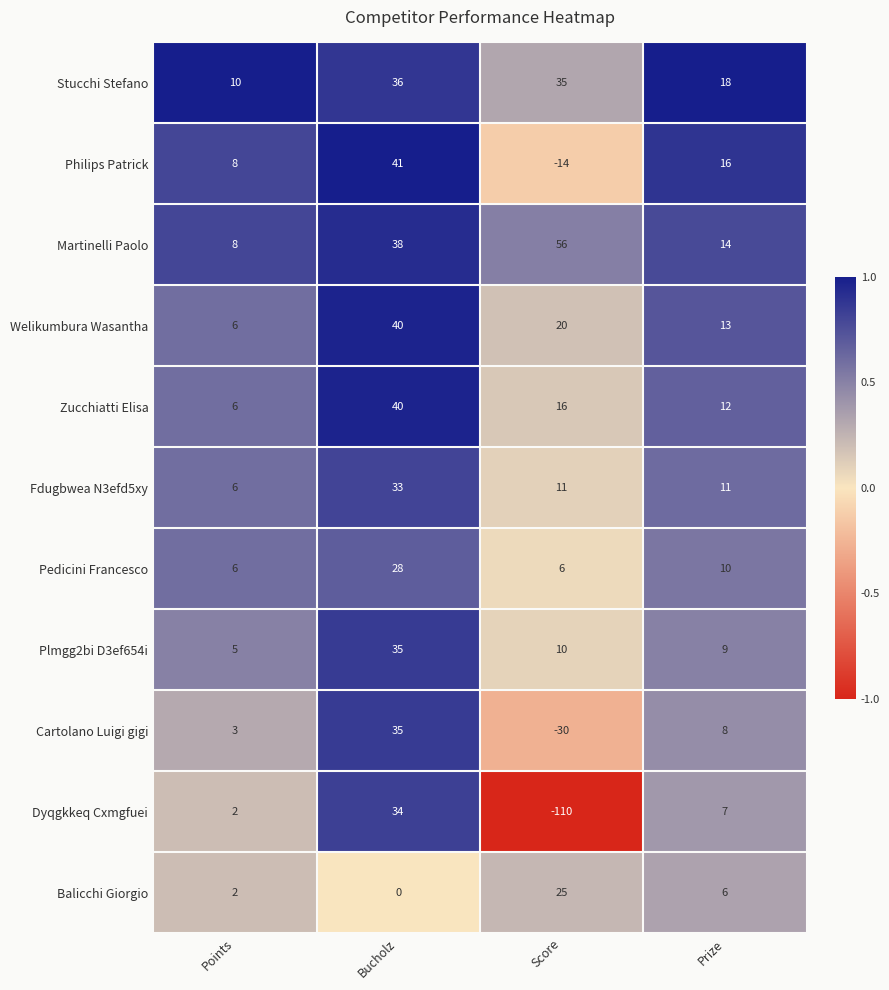

How many series are shown in this chart?

11